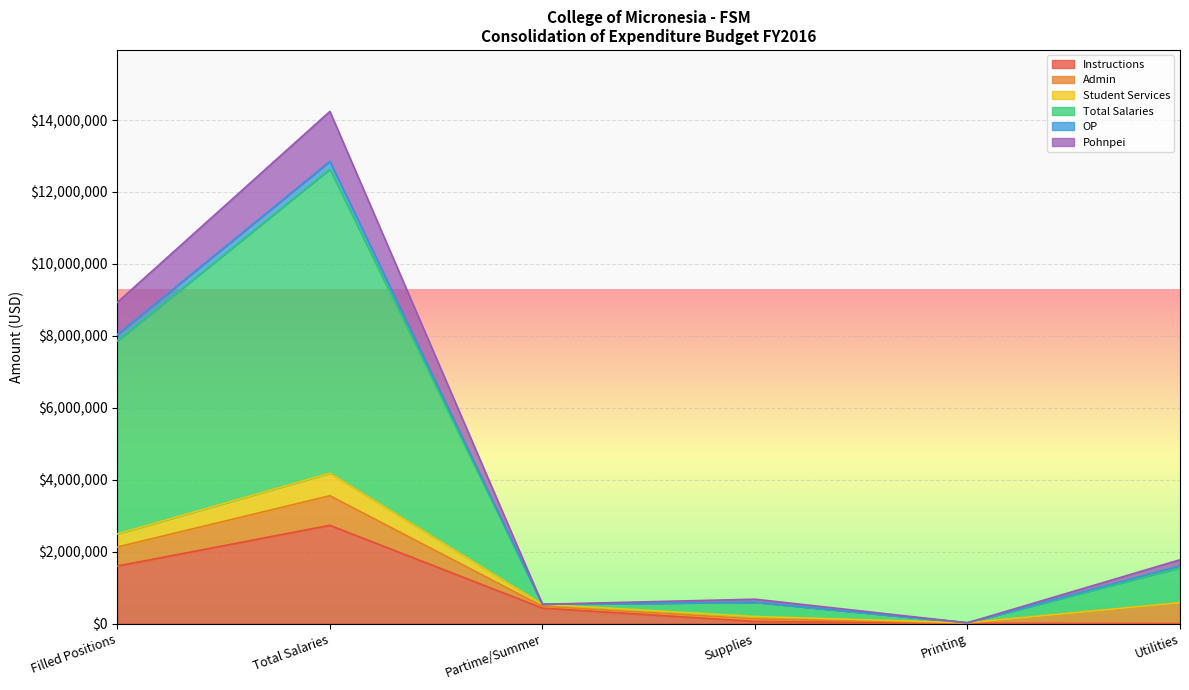

What is the maximum value for Instructions?

2730816